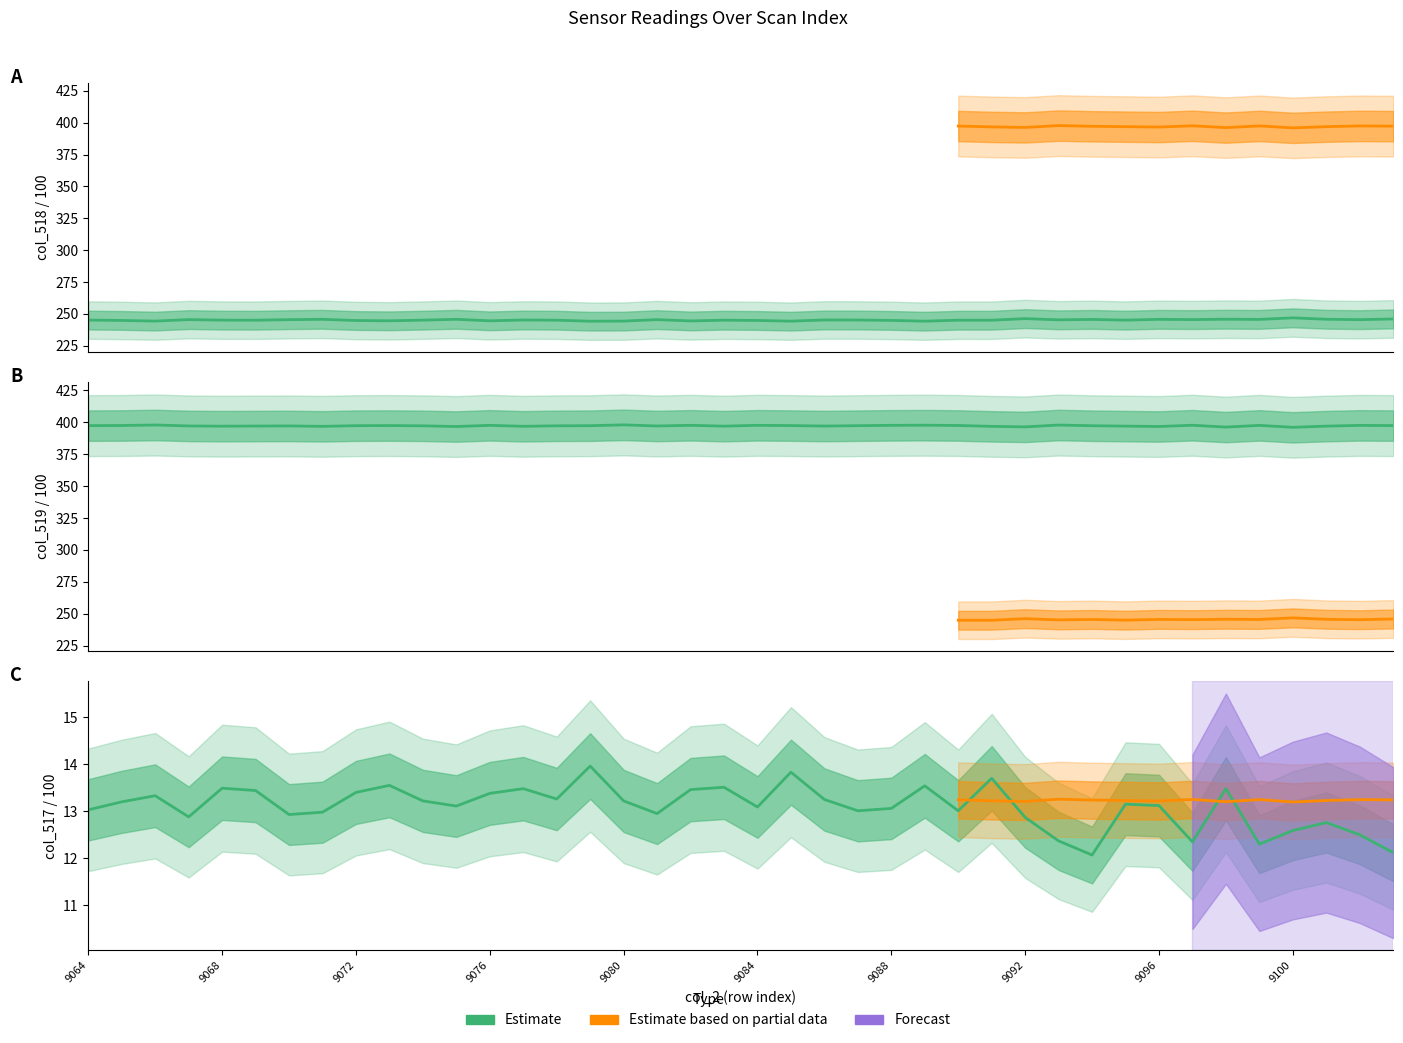

List the series in order of their peak value, lowest first.

col_517, col_518, col_519